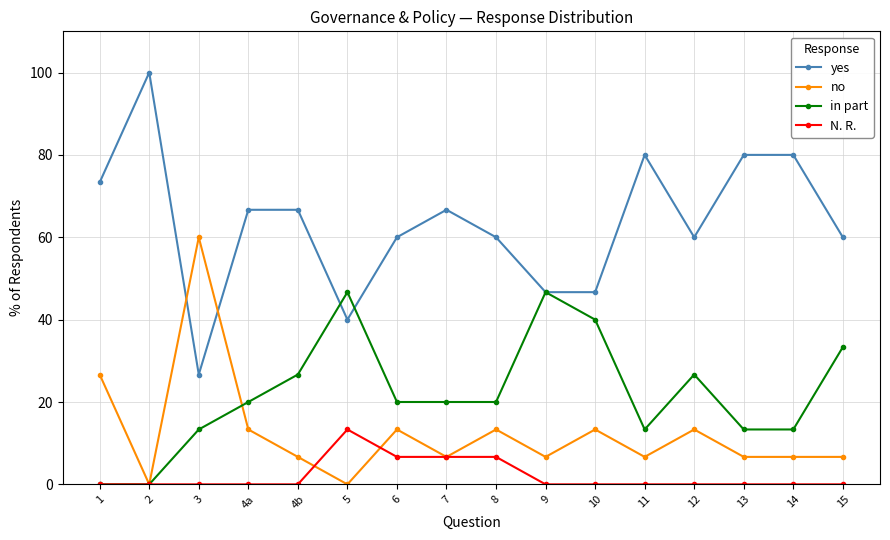

What is the label of the 14th point from the left?

13